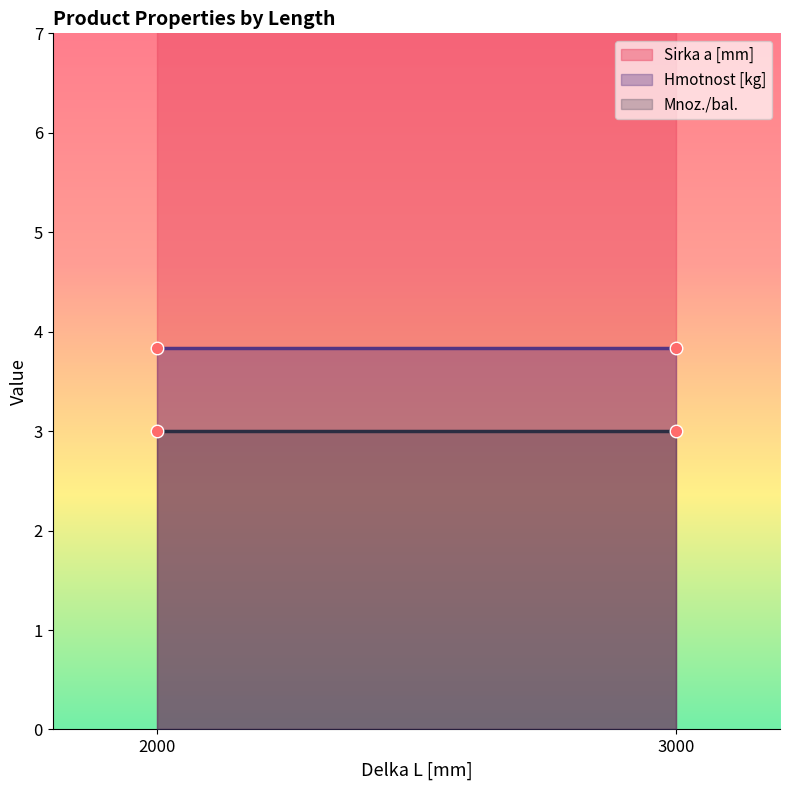

List the series in order of their peak value, highest first.

Sirka a [mm] line, Hmotnost [kg] line, Mnoz./bal. line